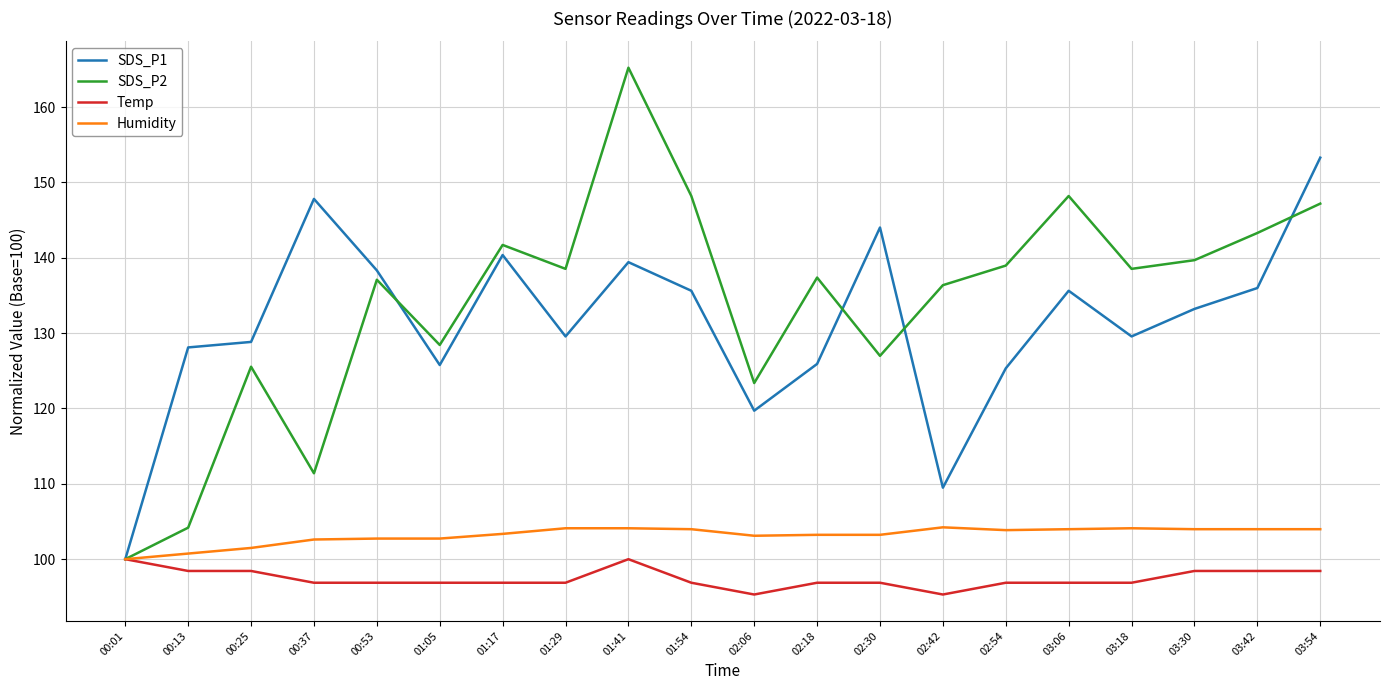

What is the difference between the maximum and minimum values in the Temp series?

4.7